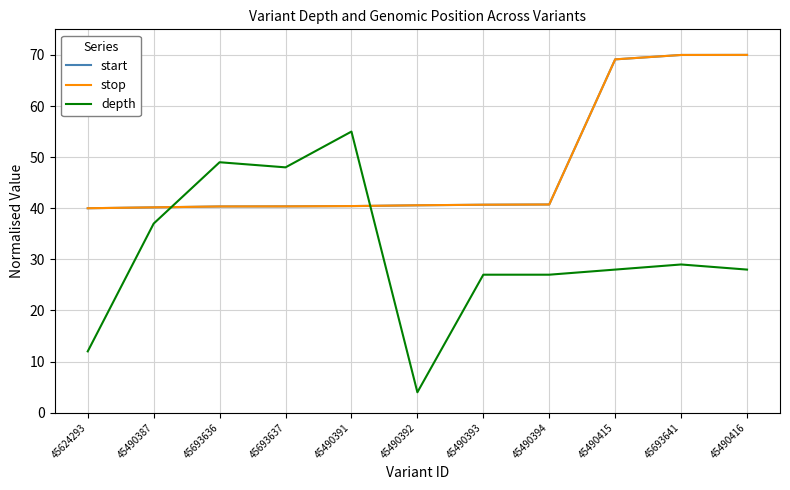

What is the highest value of the start series?

70.0